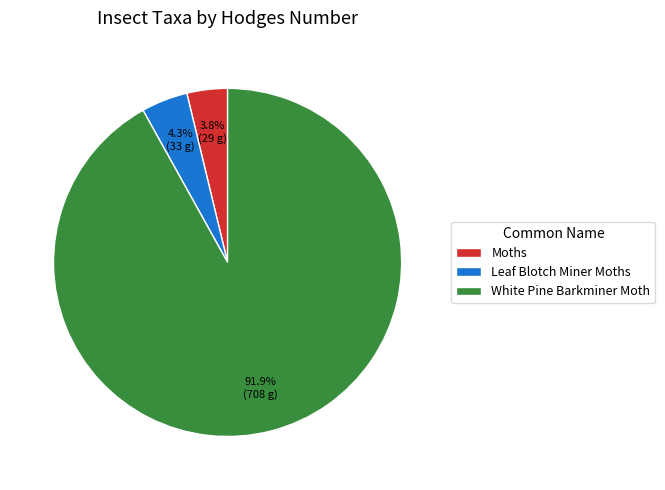

Which slice is the largest?

White Pine Barkminer Moth